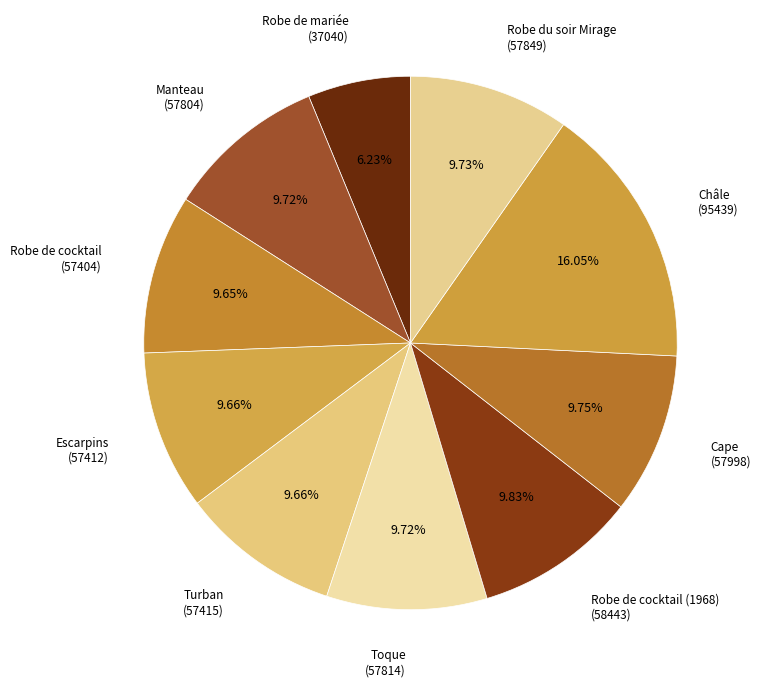

To the nearest percent, what is the average slice percentage?

10%